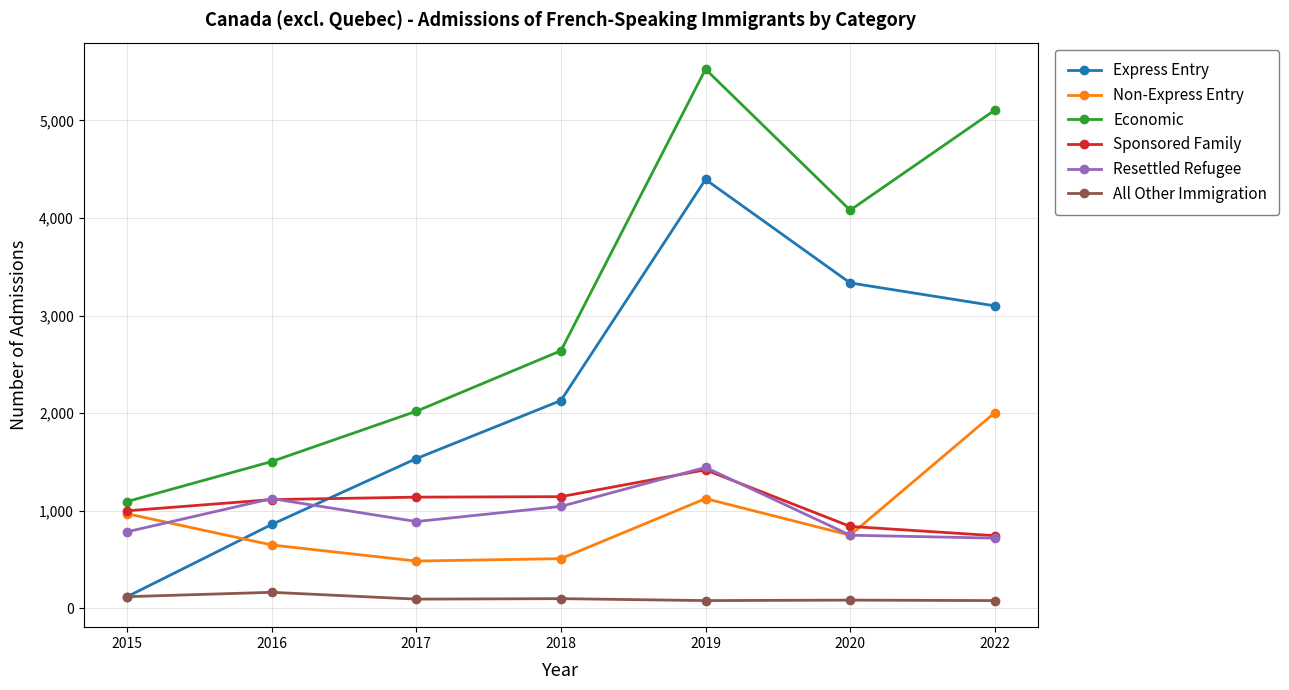

Which series has the largest range (max minus min)?

Economic